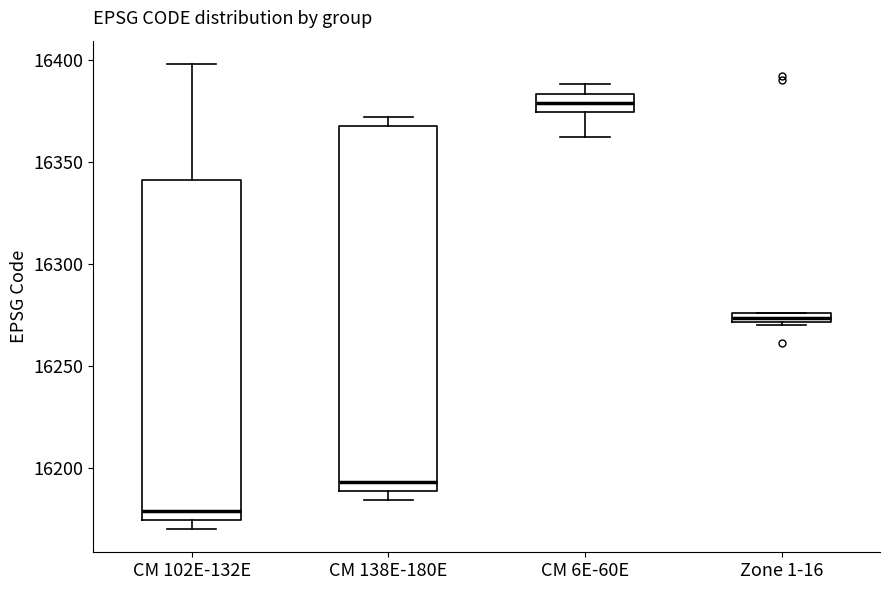

Where does the upper whisker of the box for CM 102E-132E end on the y-axis? The values are not printed on the chart, so give them approximately, as read against the axis.

16400